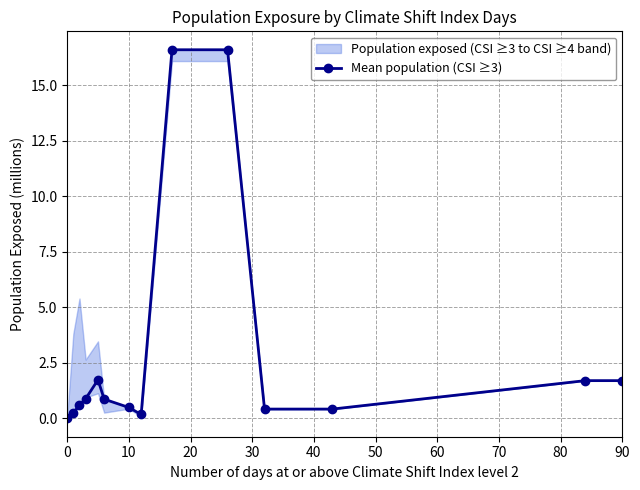

The value of Mean population (CSI ≥3) at 90 is 2.7. True or false?

False